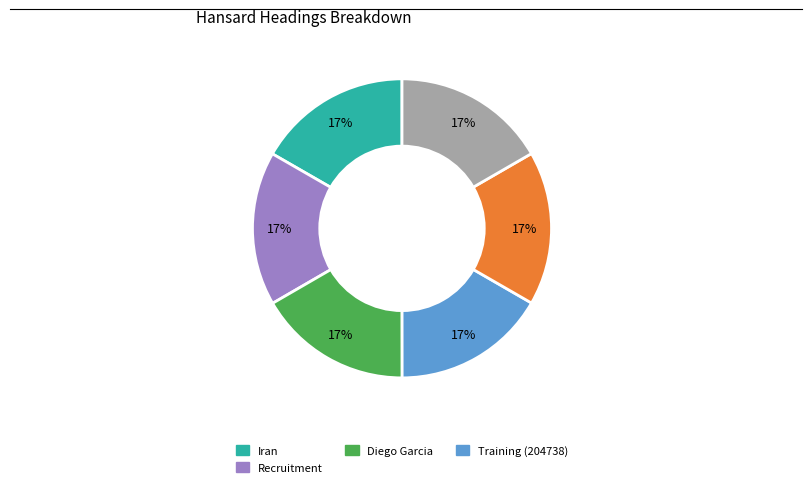

To the nearest percent, what is the average slice percentage?

17%